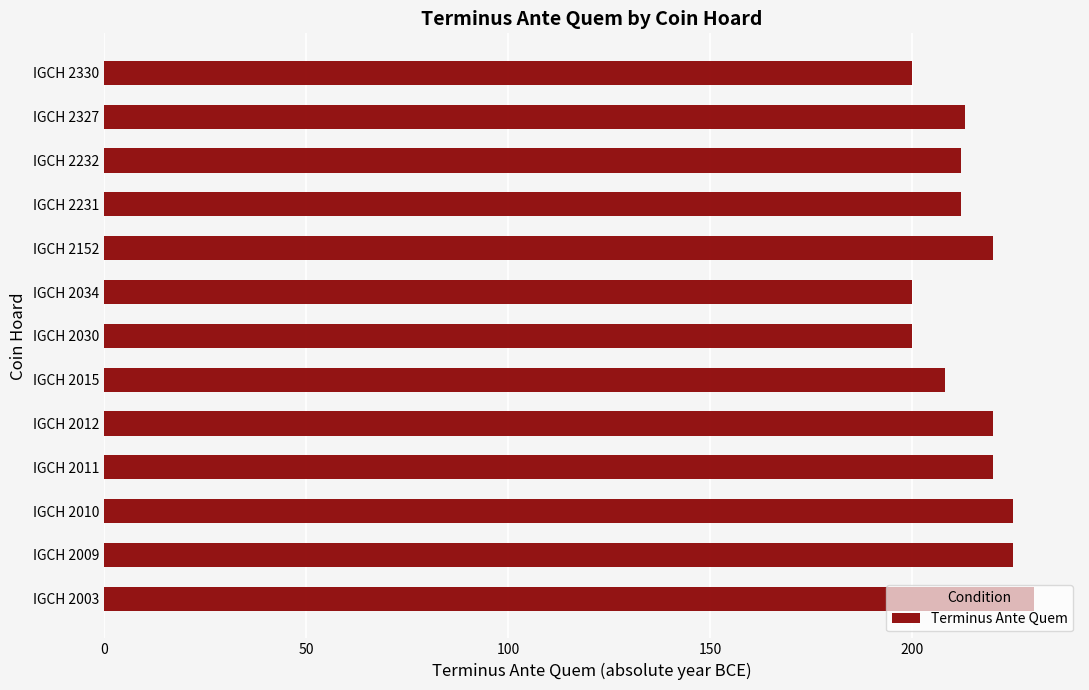

The value at IGCH 2034 is 62. True or false?

False